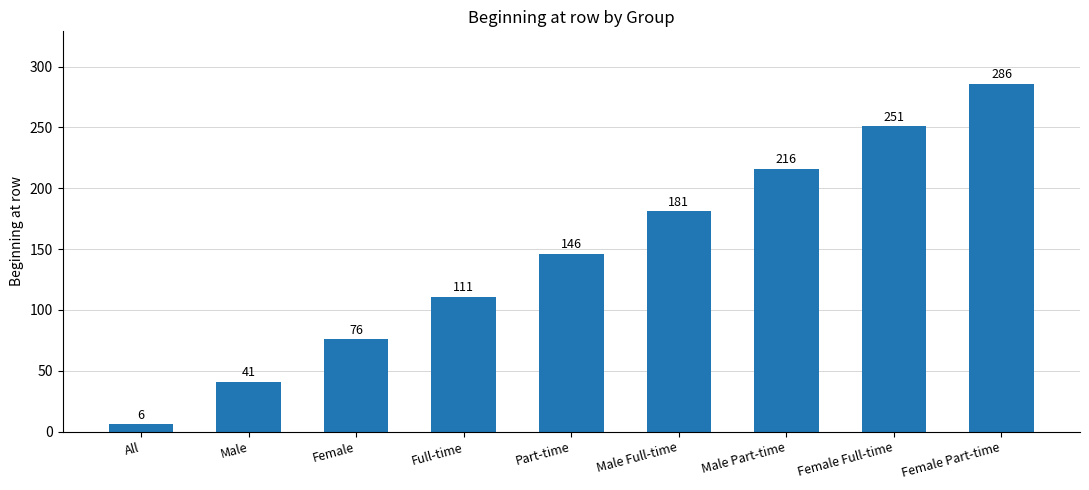

Reading left to right, what are all the values shown in this chart?

6	41	76	111	146	181	216	251	286